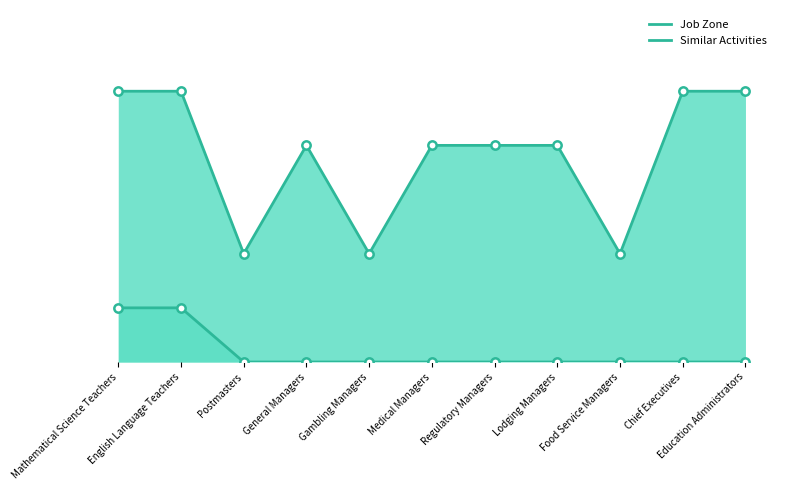

How many values in Similar Activities are above zero?

2